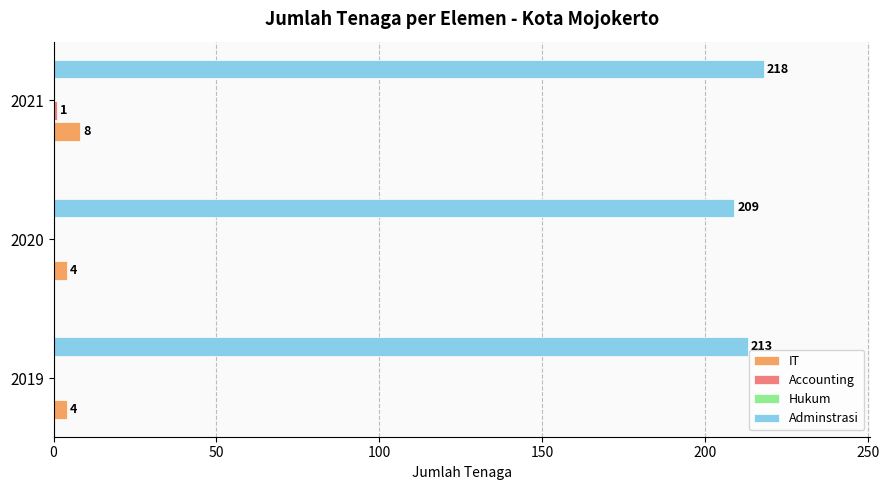

At which category is the sum across all series the highest?

2021